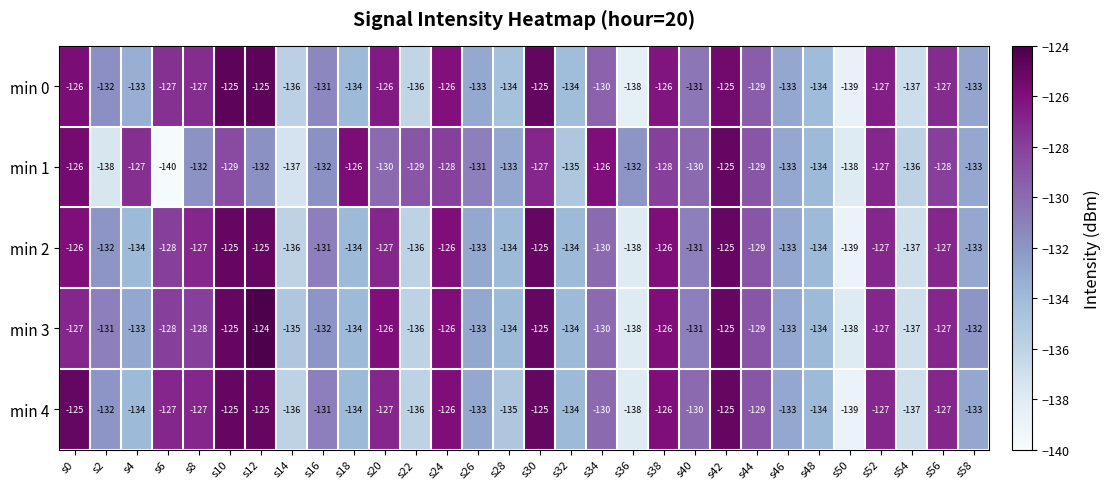

What is the highest value of the min 4 series?

-125